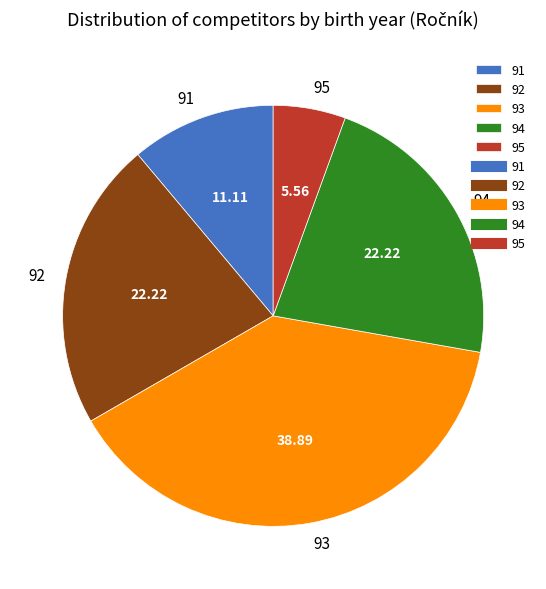

How many segments does this pie chart have?

5